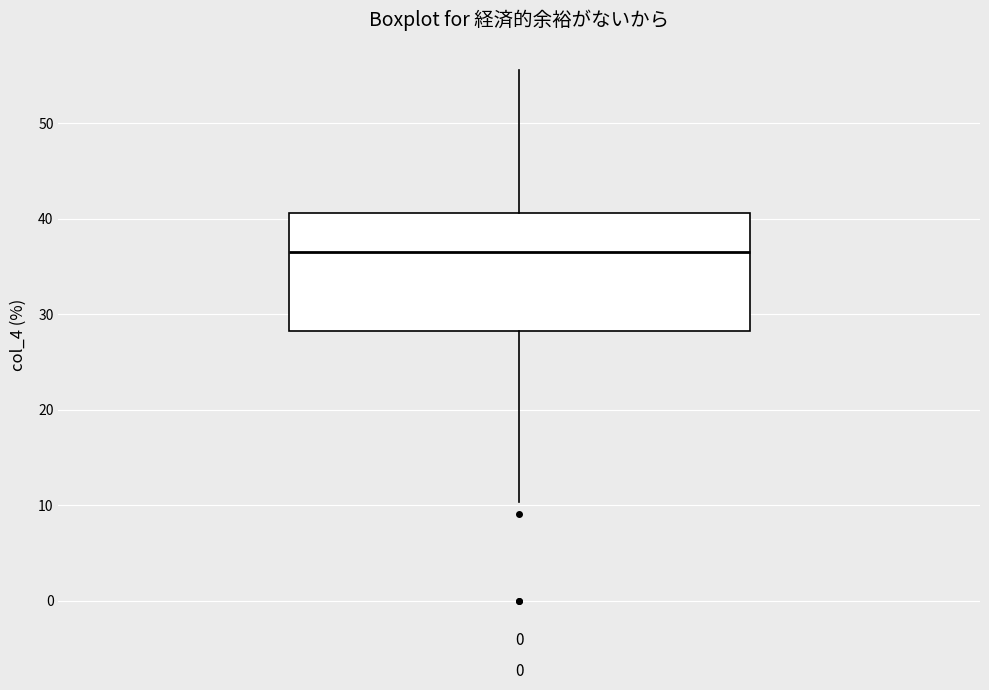

Transcribe this box plot: give where the median line is, the range the box spans, and where the two whiskers end, as read against the y-axis. The values are not printed on the chart, so give them approximately, as read against the axis.

median 37, box 28 to 41, whiskers 10 to 56